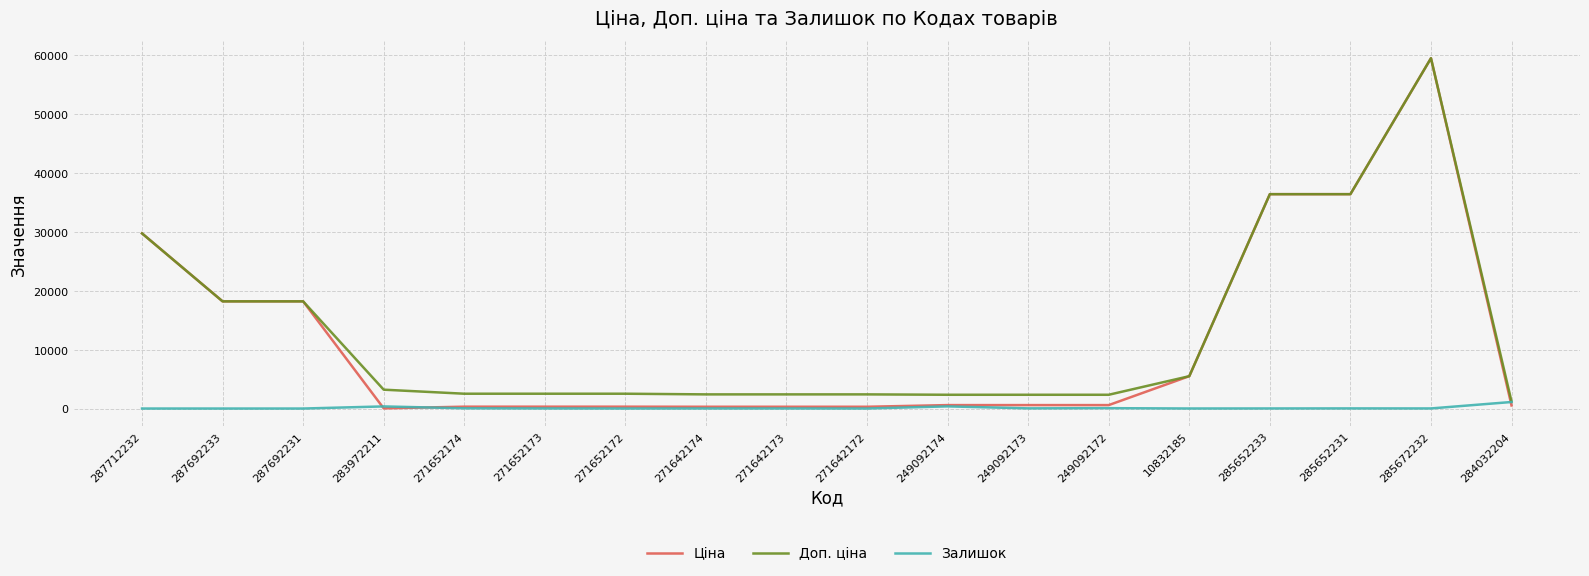

Which series has the largest range (max minus min)?

Ціна